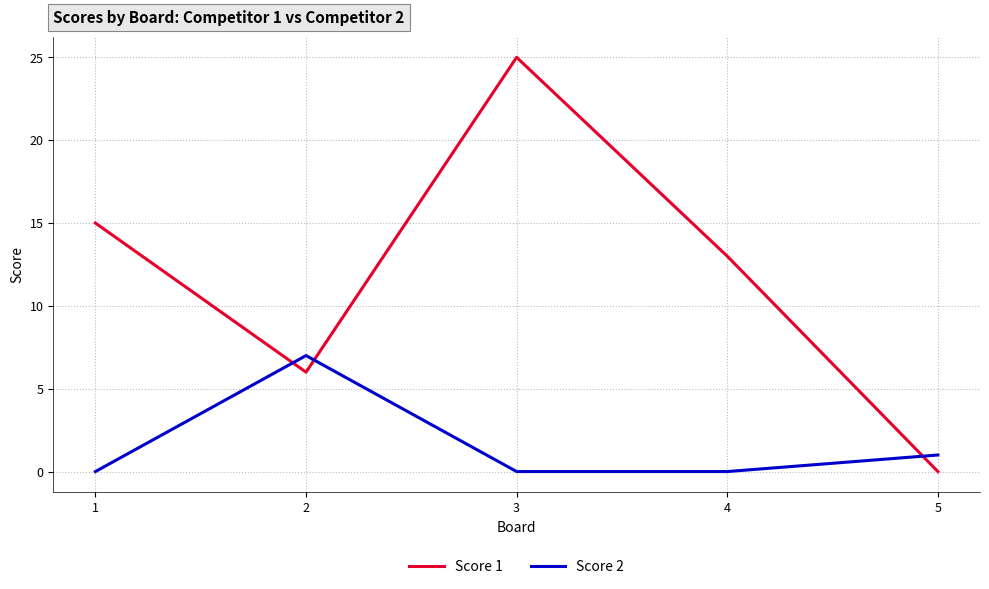

How many times do Score 1 and Score 2 cross each other?

3